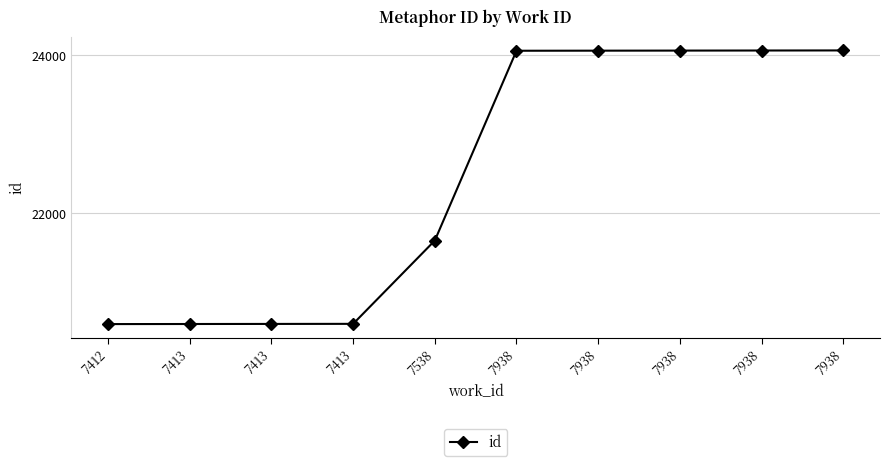

How many values are below 24055?

5